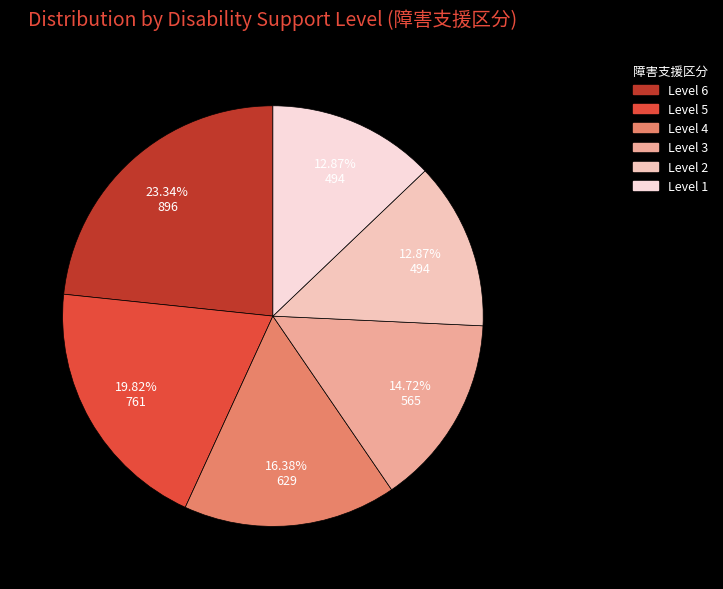

Count the number of slices in the pie.

6